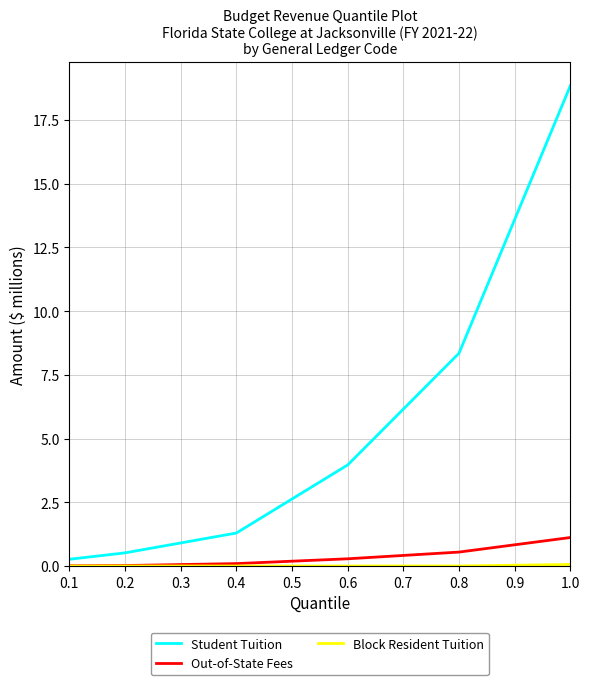

What is the greatest value displayed?

18.8